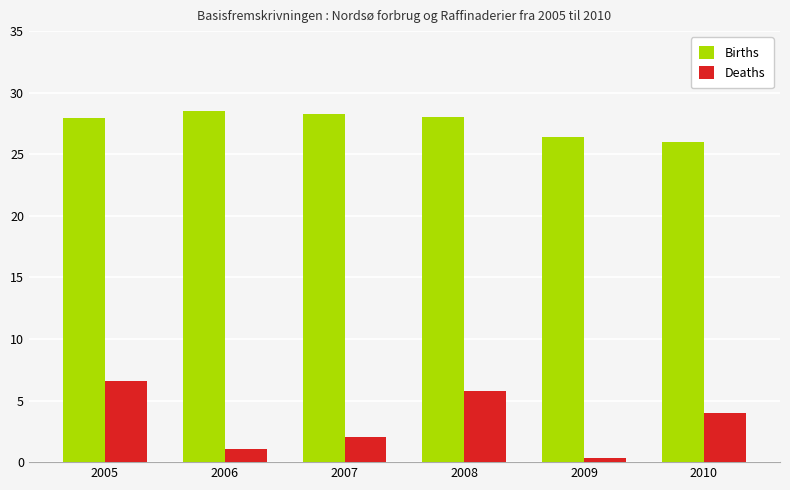

What is the difference between the maximum and minimum values in the Births series?

2.5